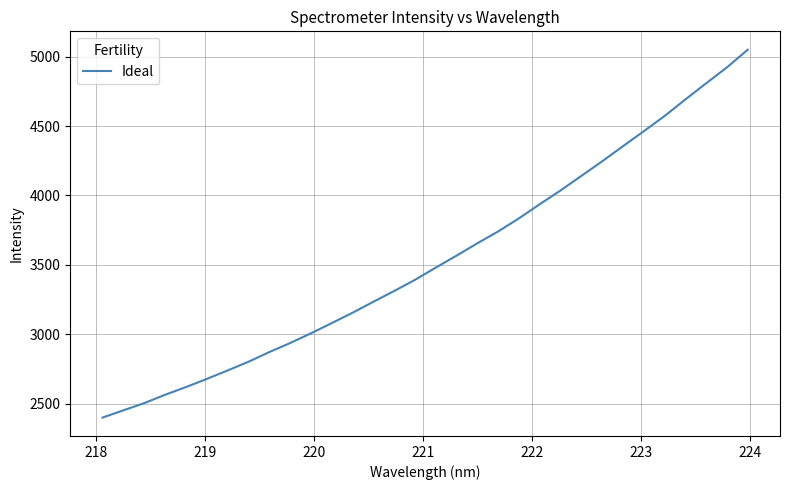

True or false: there are more than 0 points higher than both neighbors.

False